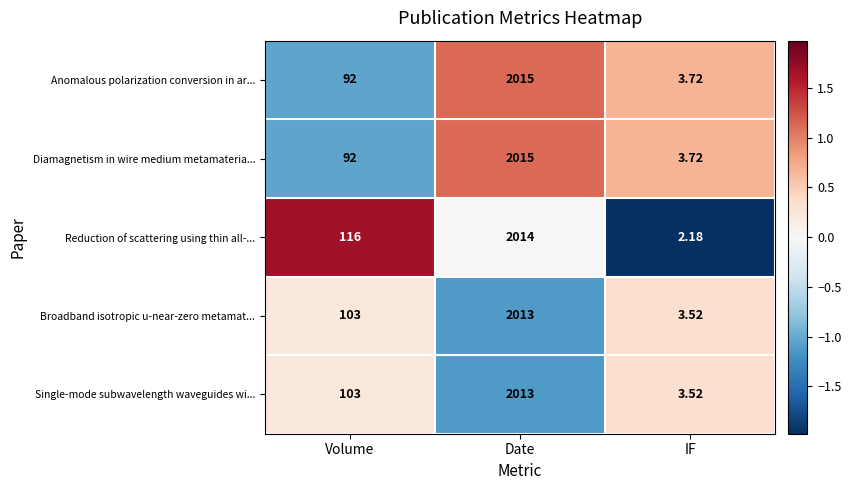

At which label is Broadband isotropic u-near-zero metamat... closest to 1008?

Volume